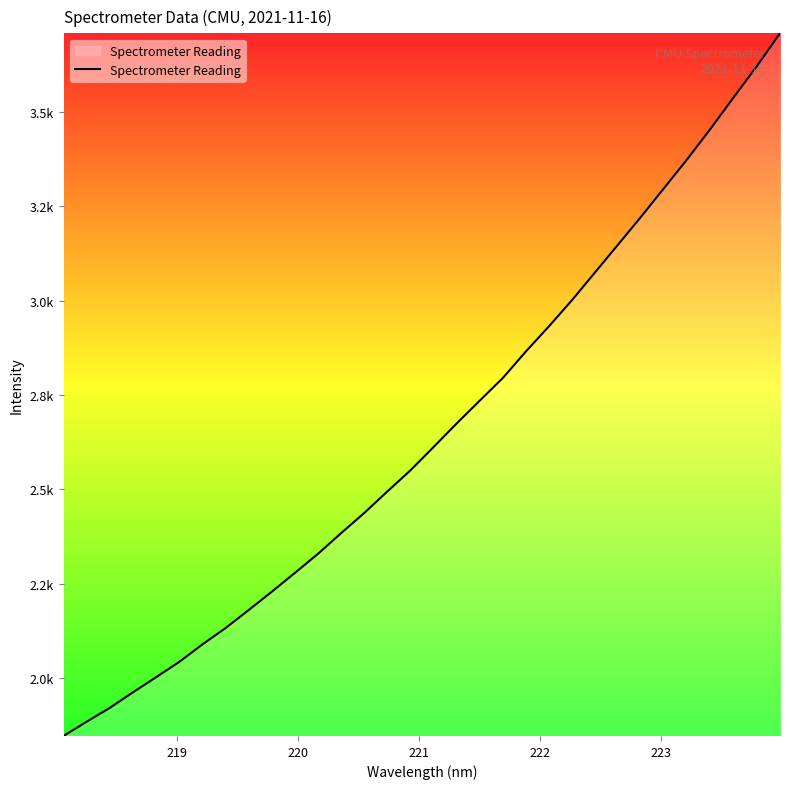

Is this an area chart (filled region under the line)?

Yes